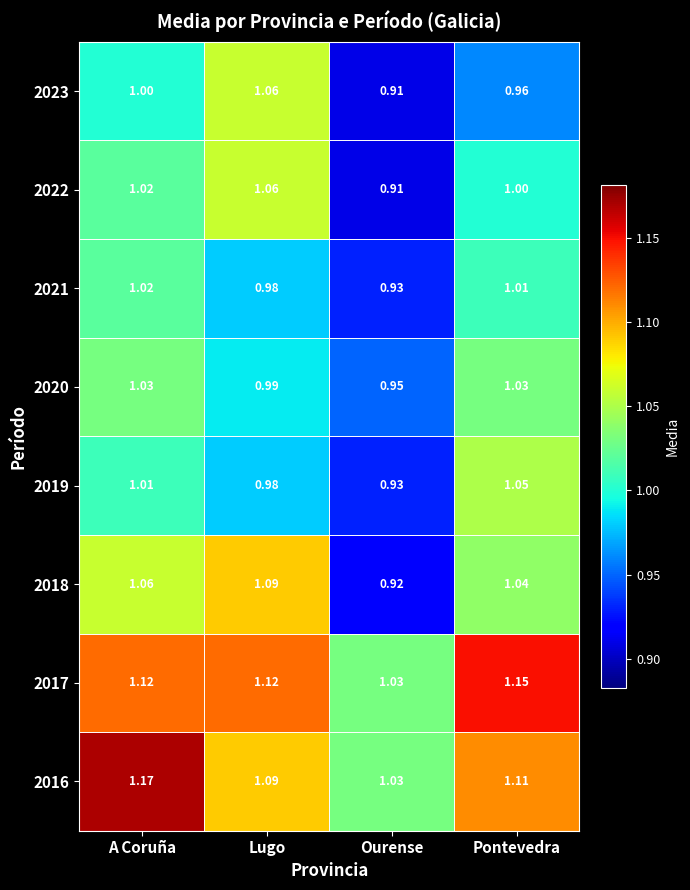

Is the value of 2018 at A Coruña greater than the value of 2016 at Pontevedra?

No